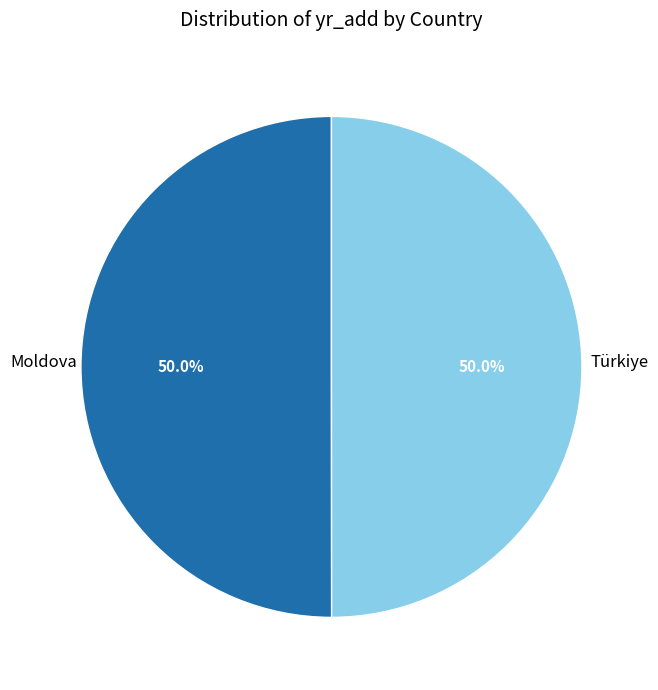

The Moldova slice represents 50% of the pie. True or false?

True